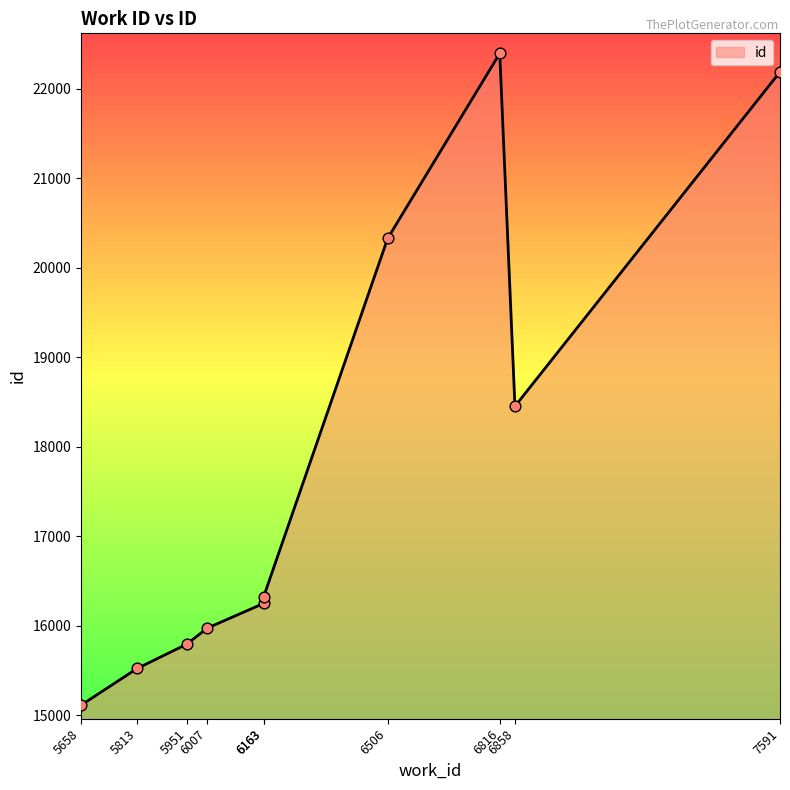

Approximately how many times larger is the value at 7591 compared to 5813?

1.4